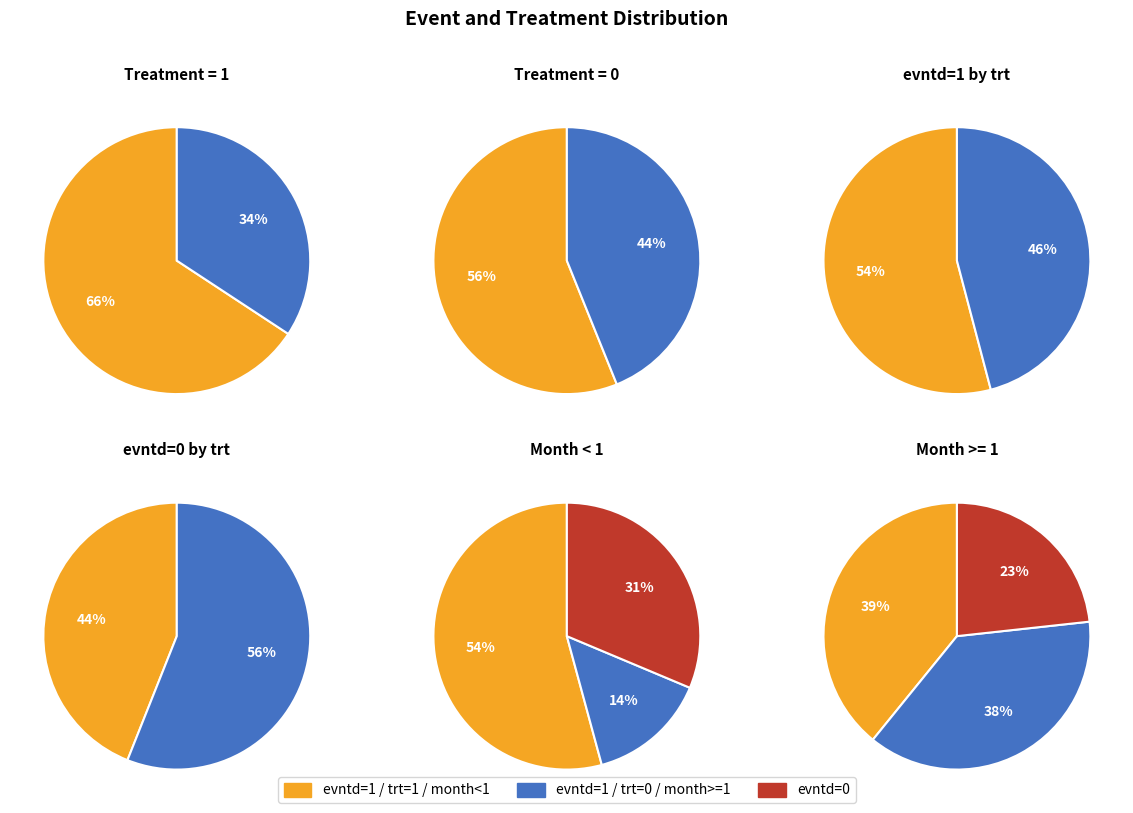

Does 1 account for over 50% of the chart?

No